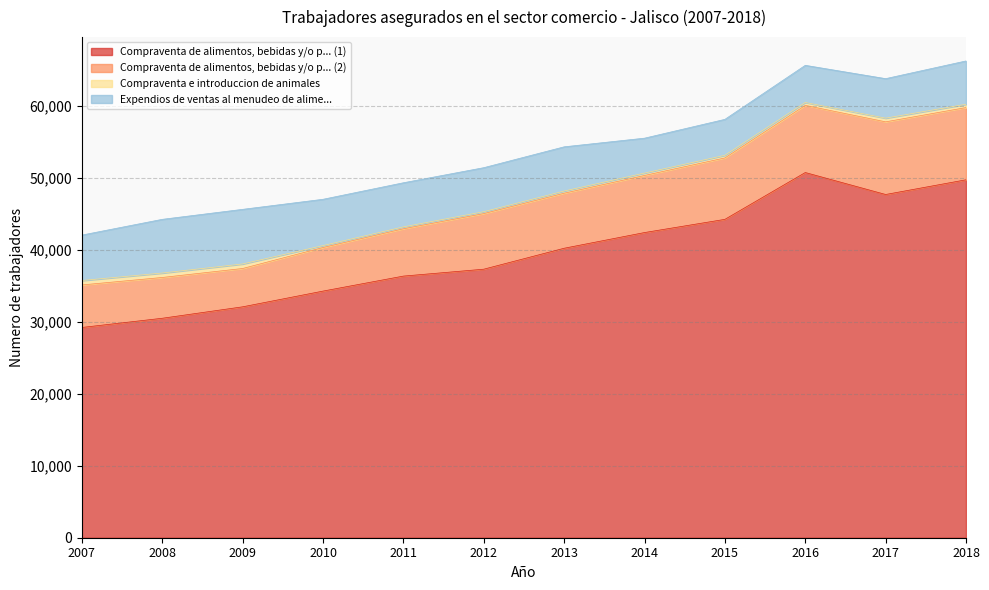

True or false: Compraventa de alimentos, bebidas y/o p... (1) and Compraventa e introduccion de animales cross at least once.

False